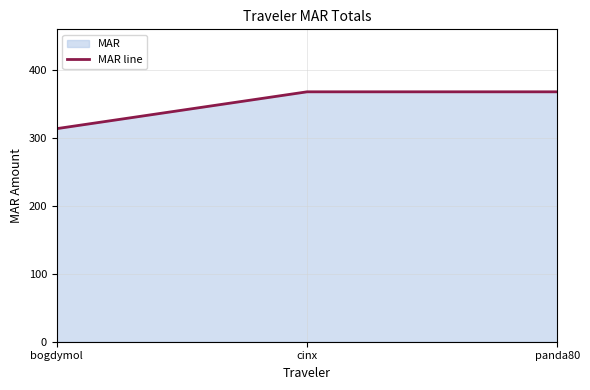

Where does the data first go above 368?

cinx